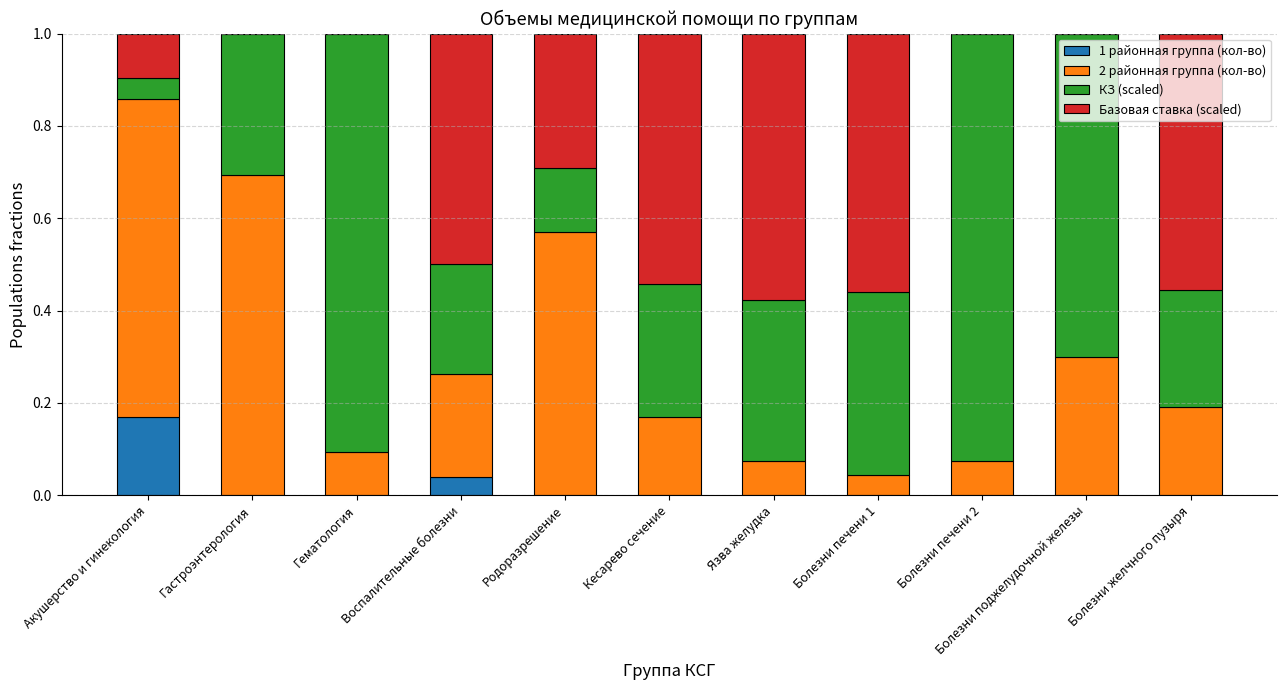

True or false: 1 районная группа (кол-во) has a value of 0.0 at Родоразрешение.

True